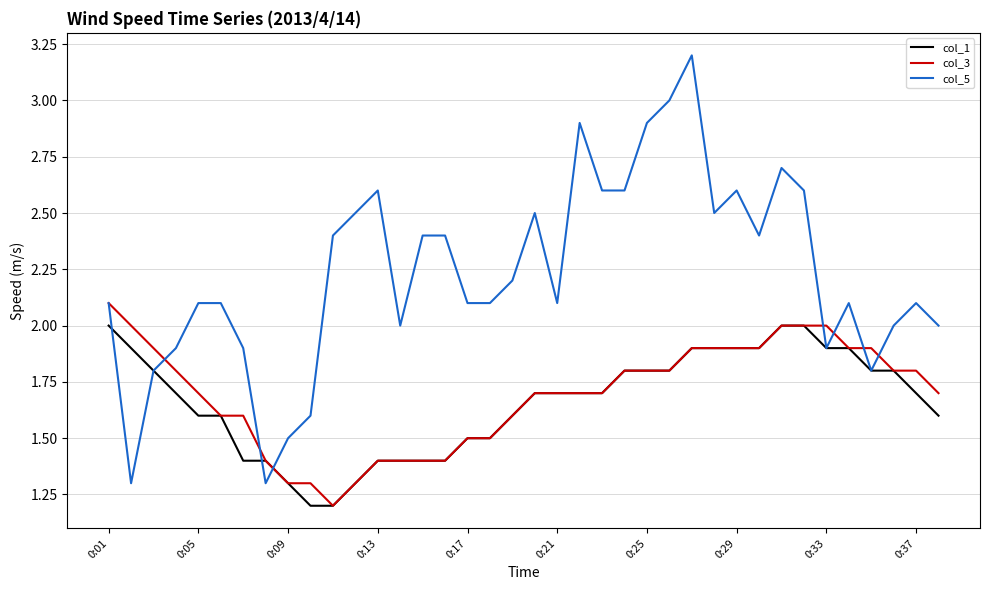

Reading right to left, transcribe all the data shown in this chart.

col_1: 1.6	1.7	1.8	1.8	1.9	1.9	2.0	2.0	1.9	1.9	1.9	1.9	1.8	1.8	1.8	1.7	1.7	1.7	1.7	1.6	1.5	1.5	1.4	1.4	1.4	1.4	1.3	1.2	1.2	1.3	1.4	1.4	1.6	1.6	1.7	1.8	1.9	2.0
col_3: 1.7	1.8	1.8	1.9	1.9	2.0	2.0	2.0	1.9	1.9	1.9	1.9	1.8	1.8	1.8	1.7	1.7	1.7	1.7	1.6	1.5	1.5	1.4	1.4	1.4	1.4	1.3	1.2	1.3	1.3	1.4	1.6	1.6	1.7	1.8	1.9	2.0	2.1
col_5: 2.0	2.1	2.0	1.8	2.1	1.9	2.6	2.7	2.4	2.6	2.5	3.2	3.0	2.9	2.6	2.6	2.9	2.1	2.5	2.2	2.1	2.1	2.4	2.4	2.0	2.6	2.5	2.4	1.6	1.5	1.3	1.9	2.1	2.1	1.9	1.8	1.3	2.1